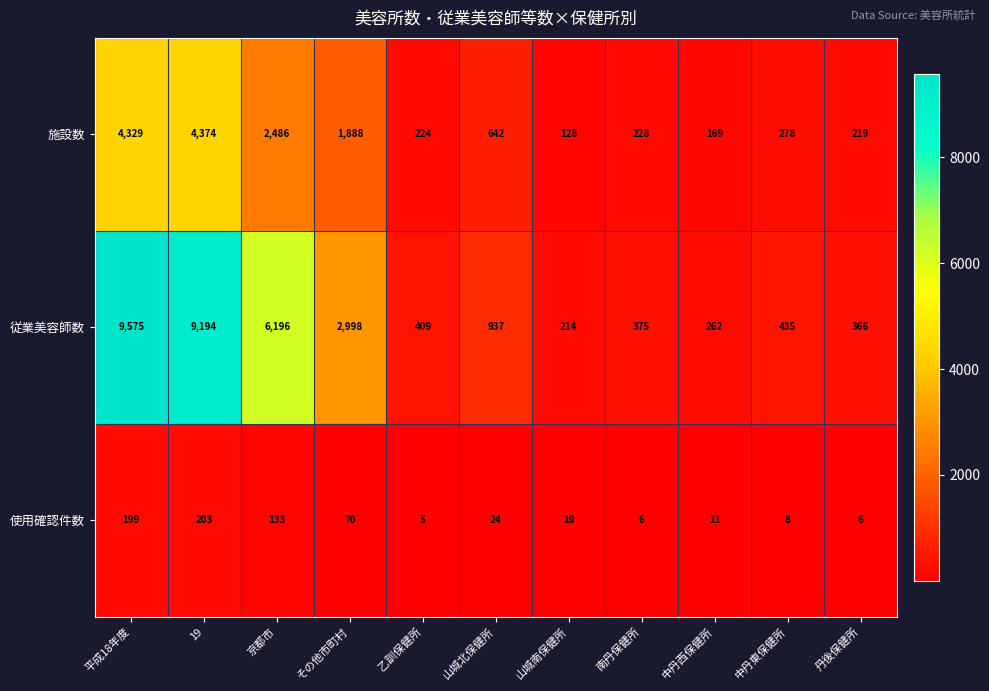

Where does the 使用確認件数 series first go above 11?

平成18年度